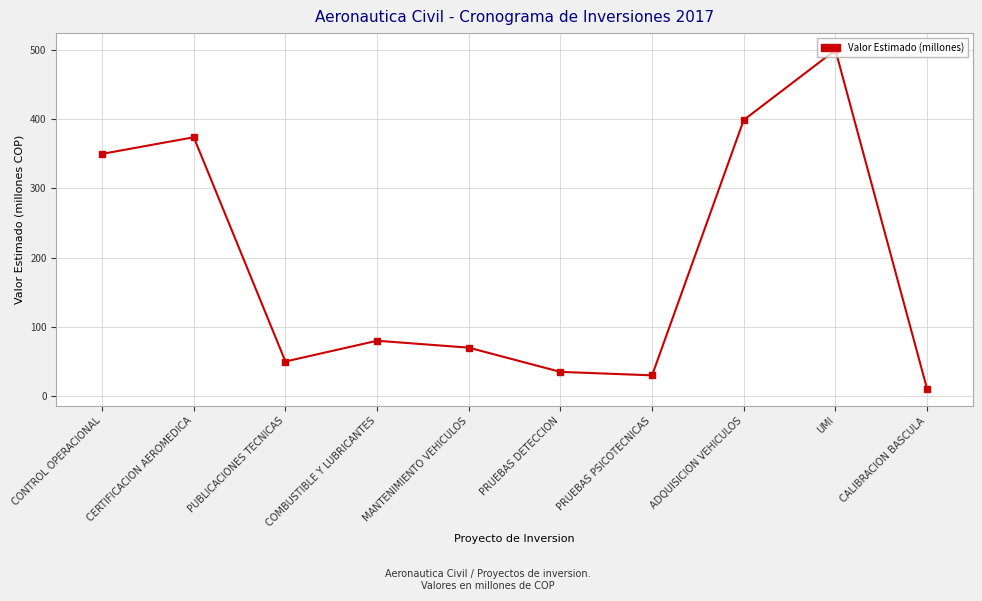

Count the number of data series in this chart.

1